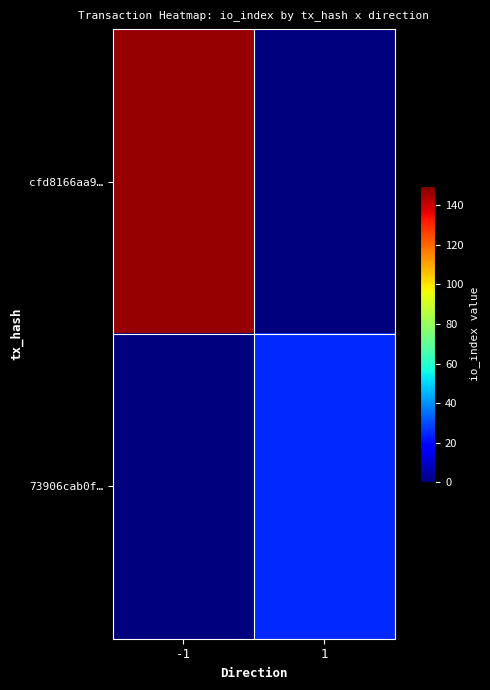

Which has a higher value, -1 or 1?

-1